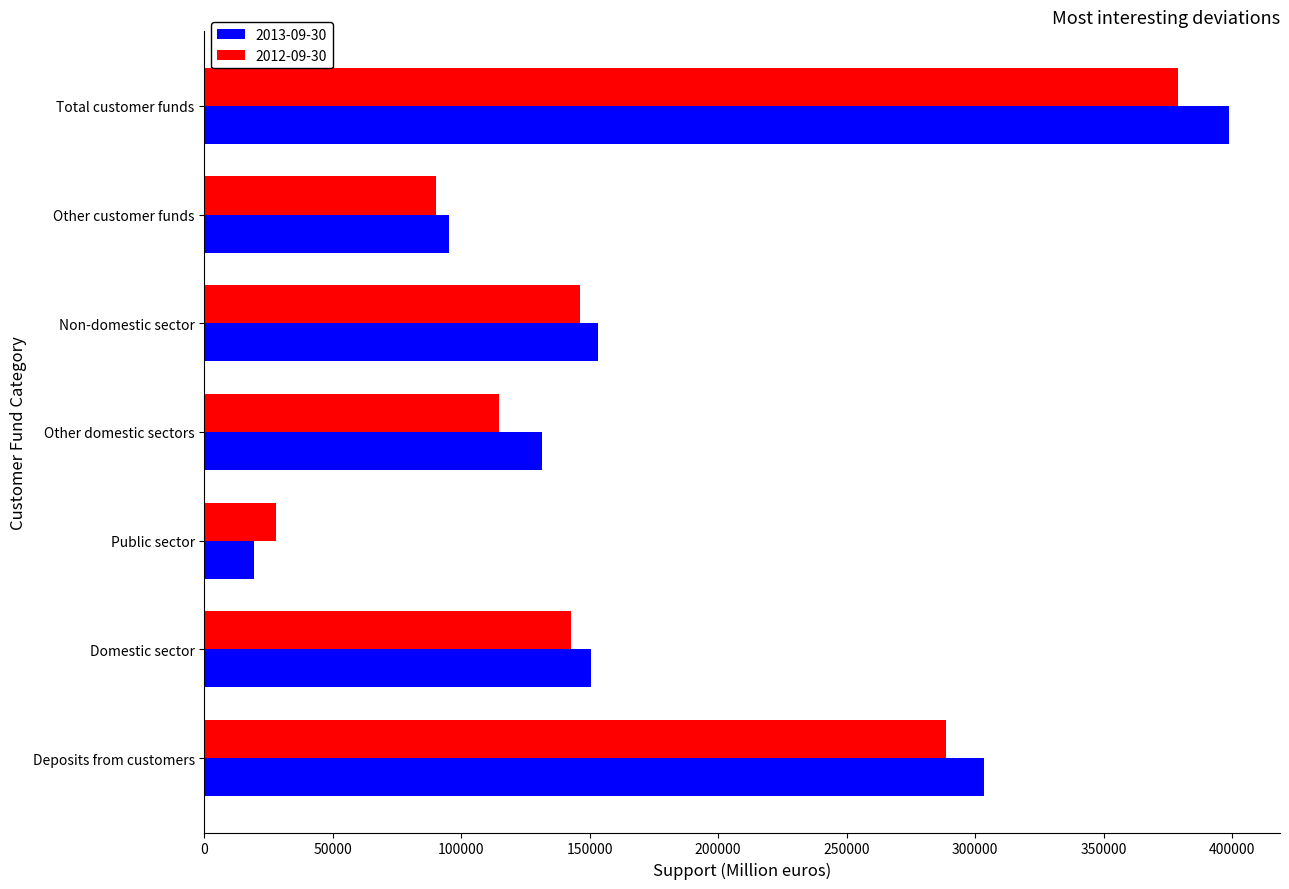

Which series has the largest total across all categories?

2013-09-30